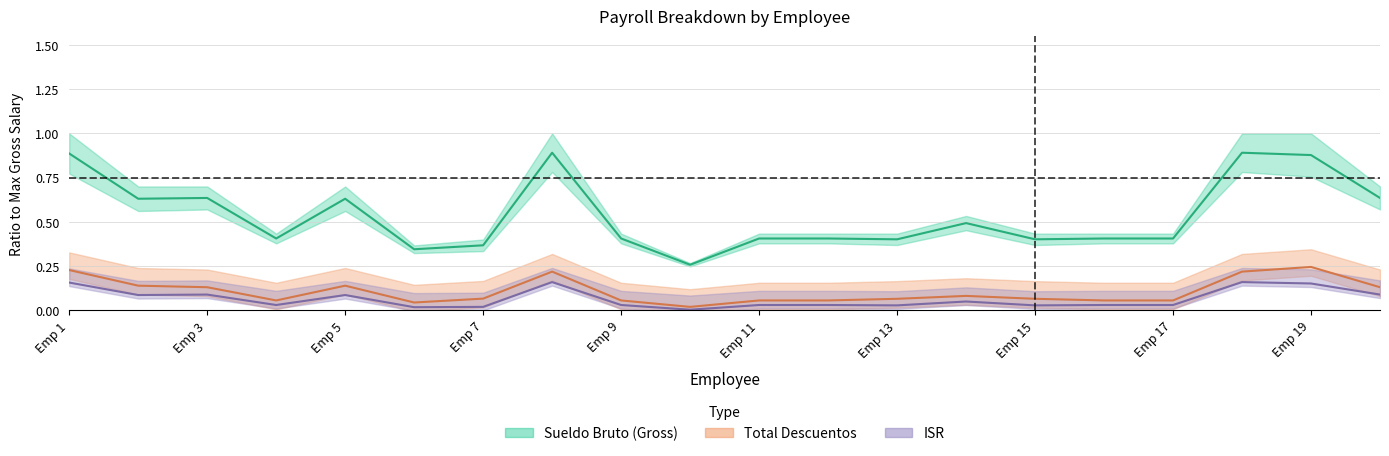

Does the chart display data point markers on the line(s)?

No